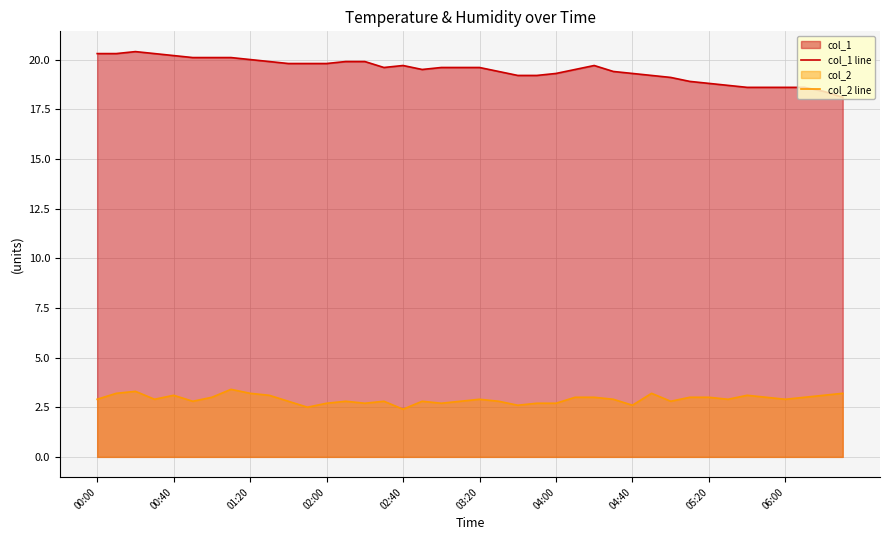

What is the maximum value shown in the chart?

20.4